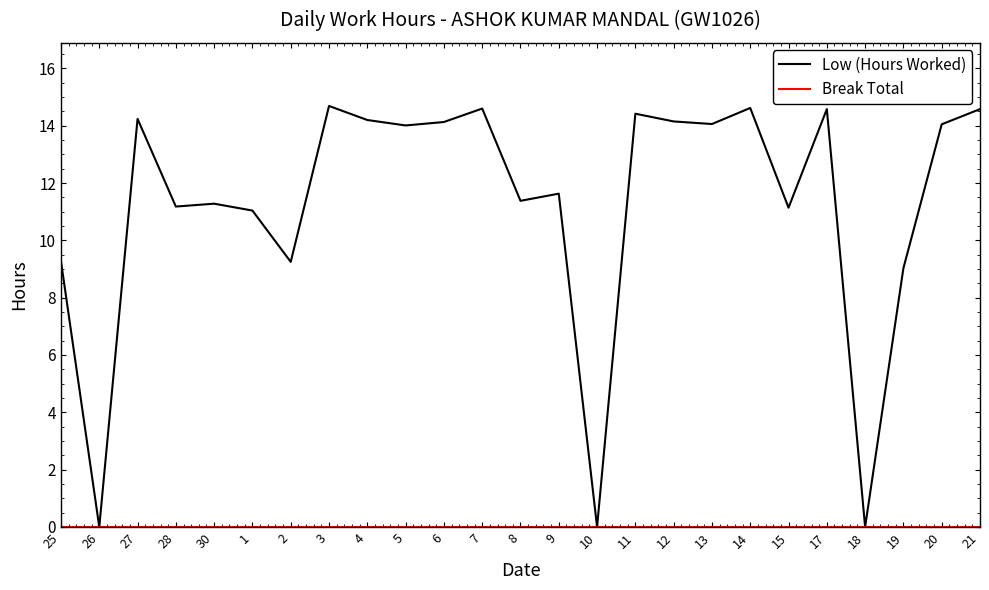

Which series has the largest range (max minus min)?

Low (Hours Worked)